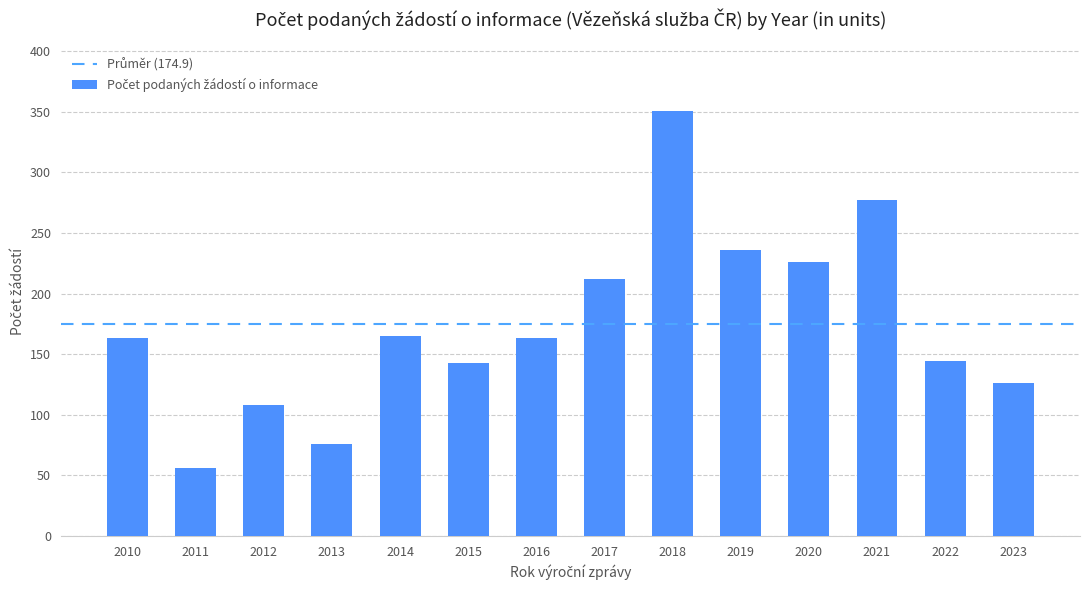

What is the value of the 6th bar from the left?

143